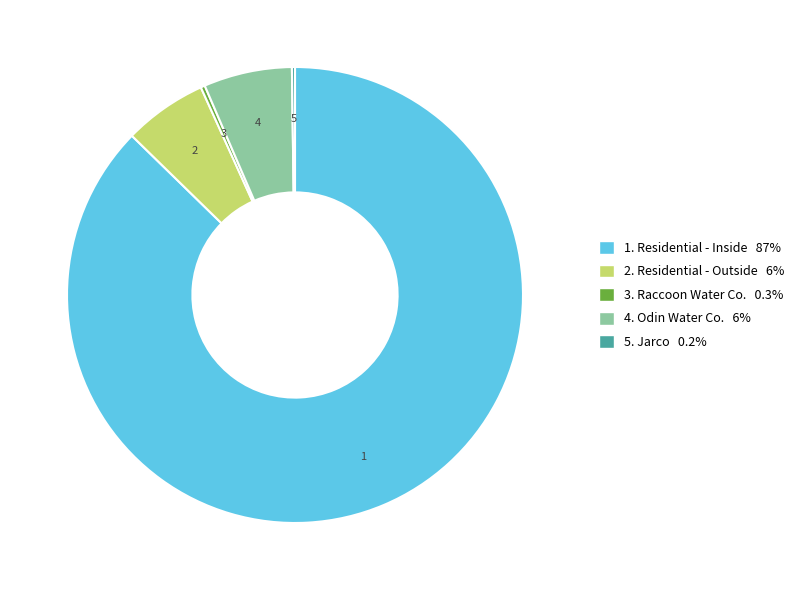

Is there a majority slice in this chart?

Yes